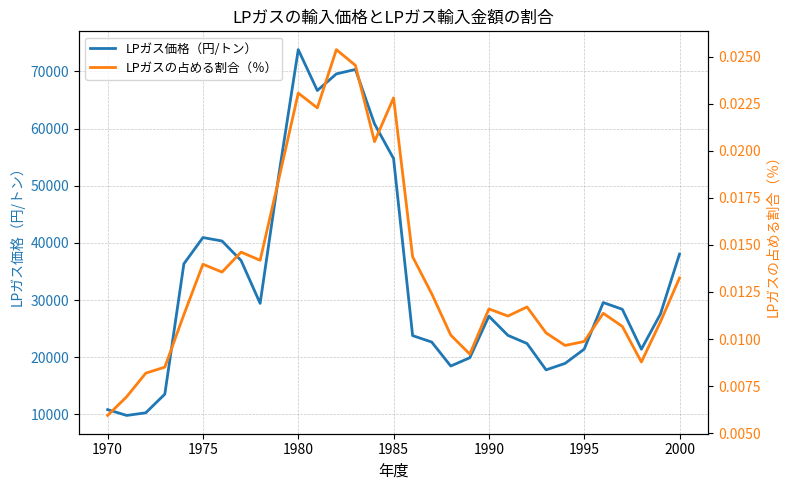

What is the minimum value for LPガス価格（円/トン）?

9830